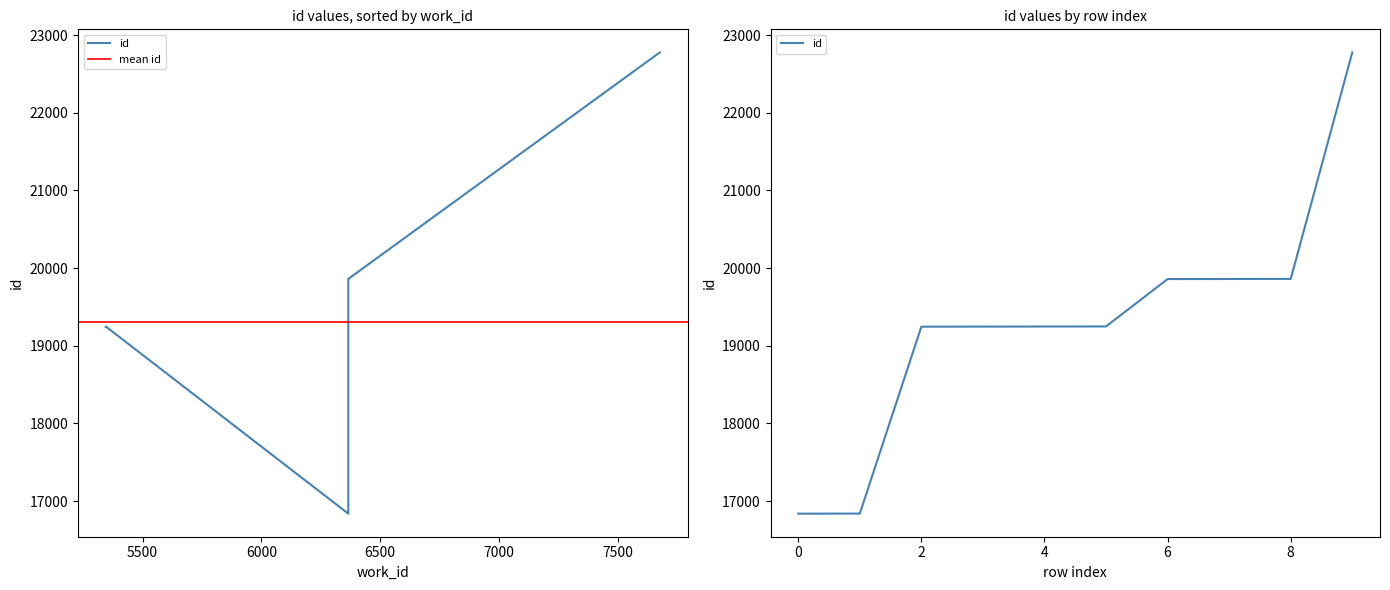

True or false: there are more than 1 points higher than both neighbors.

False